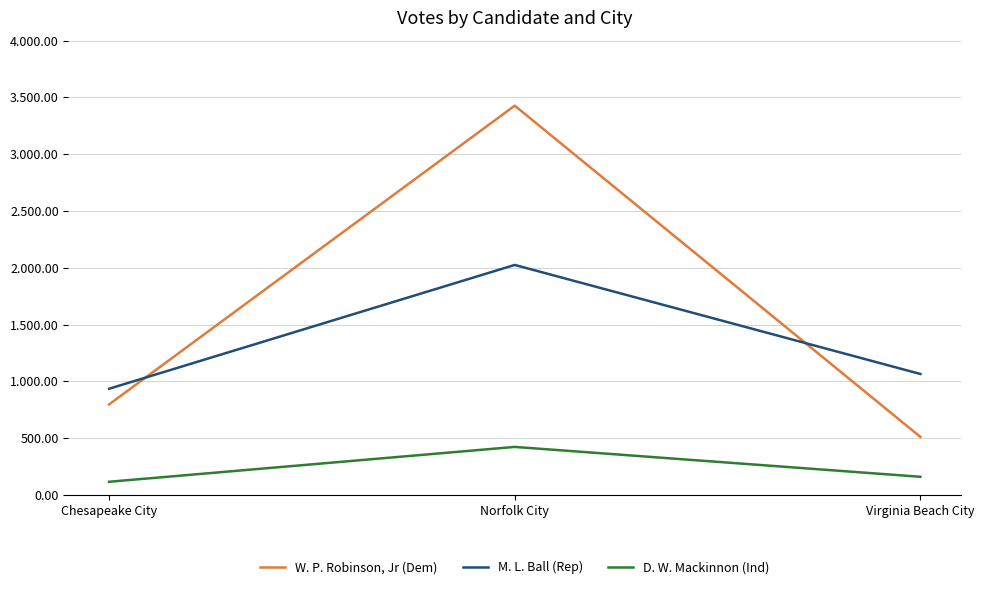

Where is D. W. Mackinnon (Ind) nearest to the value 269?

Virginia Beach City